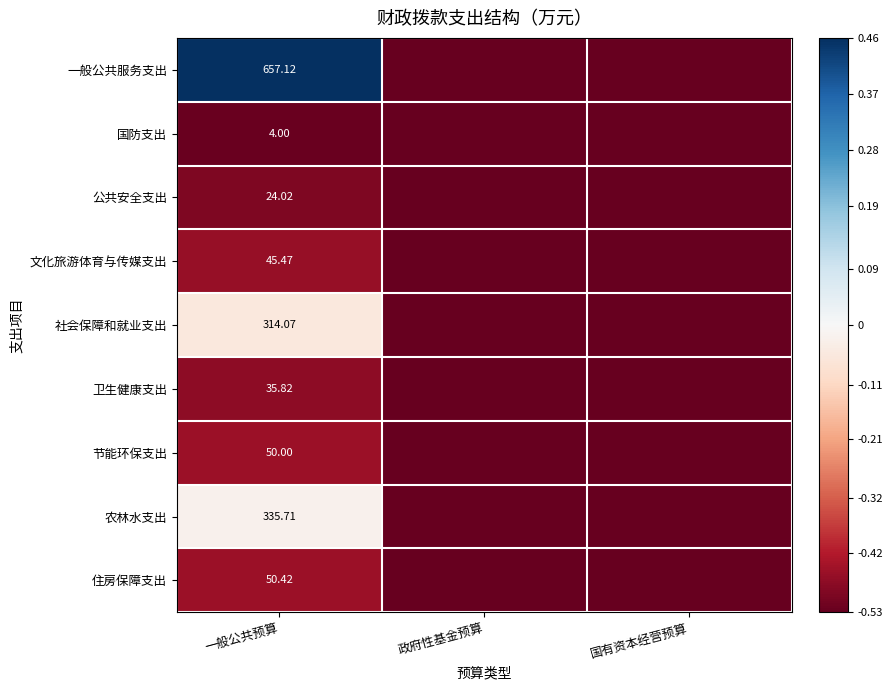

At 一般公共预算, list the series in order from smallest to largest.

国防支出, 公共安全支出, 卫生健康支出, 文化旅游体育与传媒支出, 节能环保支出, 住房保障支出, 社会保障和就业支出, 农林水支出, 一般公共服务支出